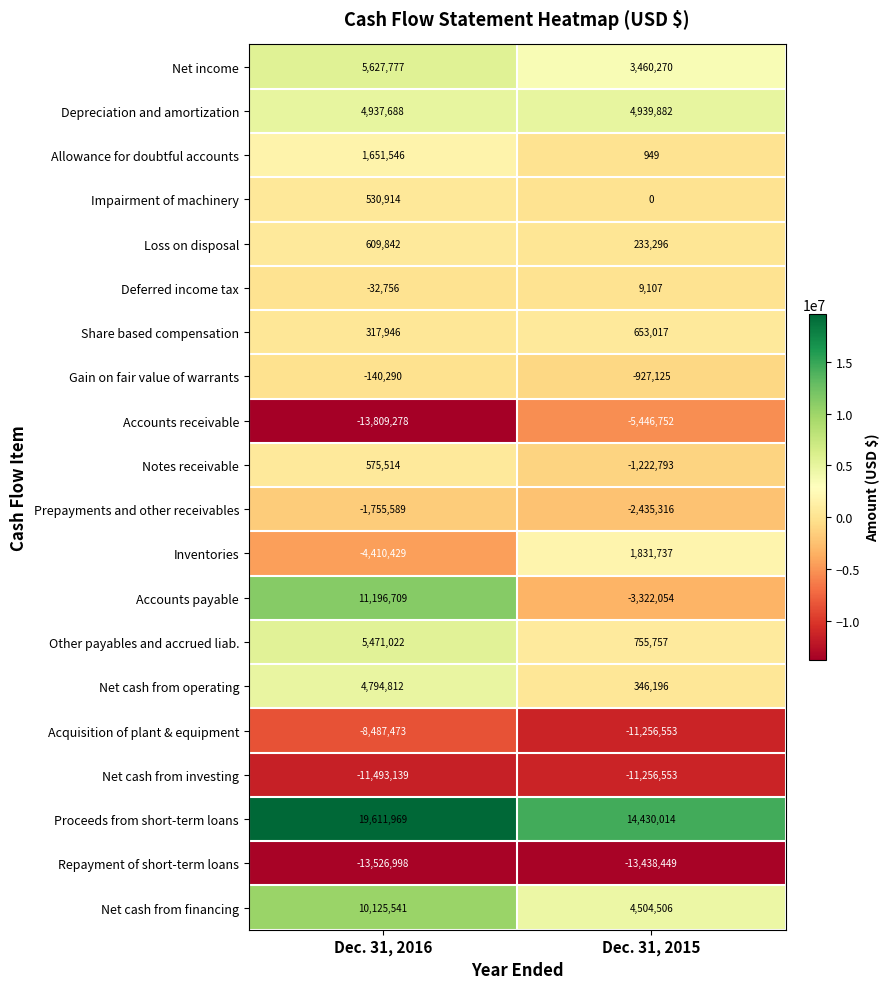

True or false: Impairment of machinery has a value of 0 at Dec. 31, 2015.

True